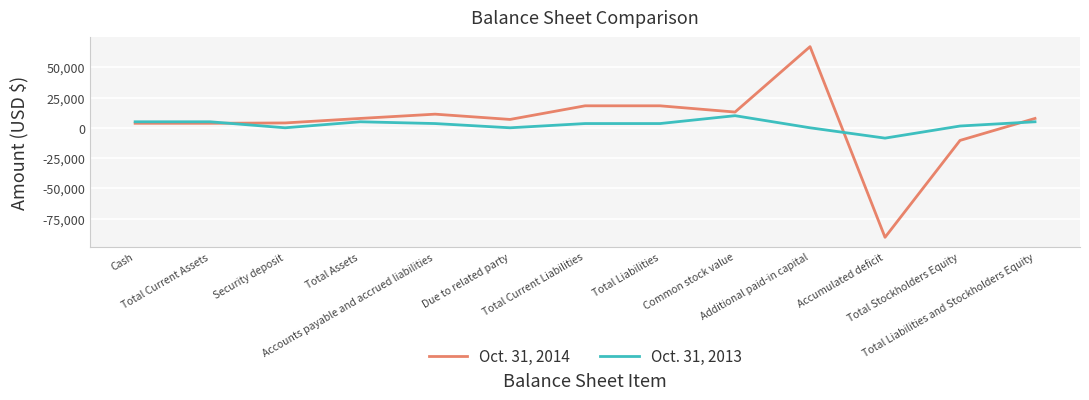

The value of Oct. 31, 2013 at Total Current Liabilities is 3500. True or false?

True